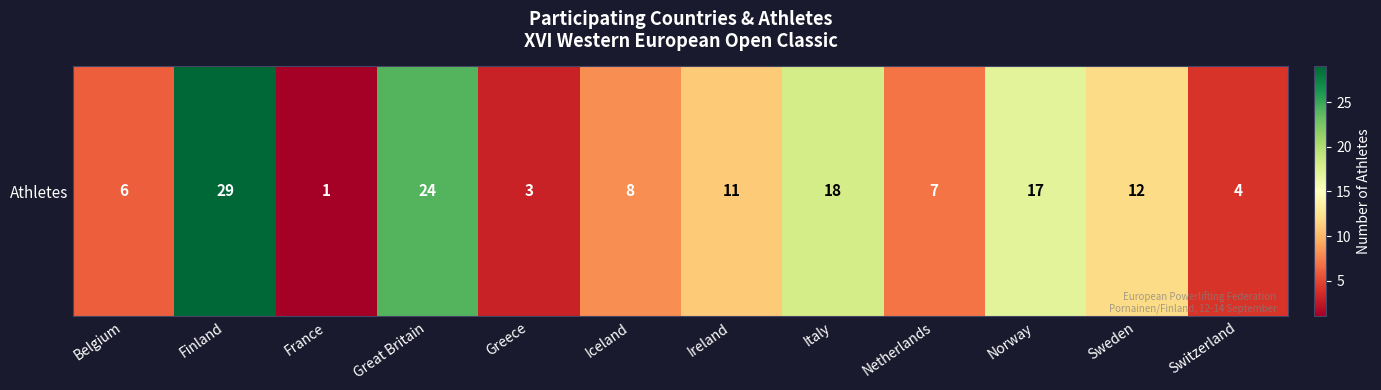

Rank the categories by value from lowest to highest.

France, Greece, Switzerland, Belgium, Netherlands, Iceland, Ireland, Sweden, Norway, Italy, Great Britain, Finland